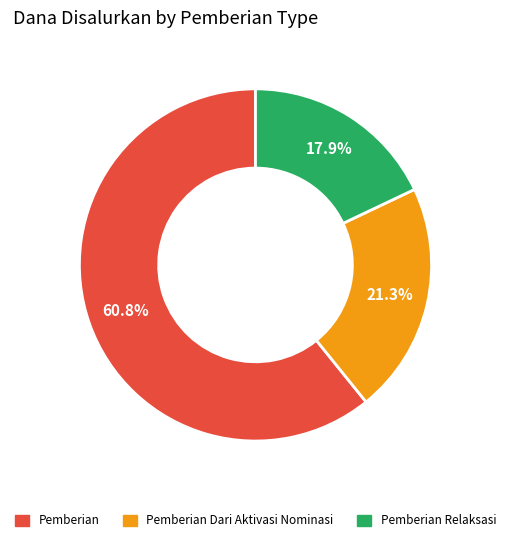

How many segments does this pie chart have?

3